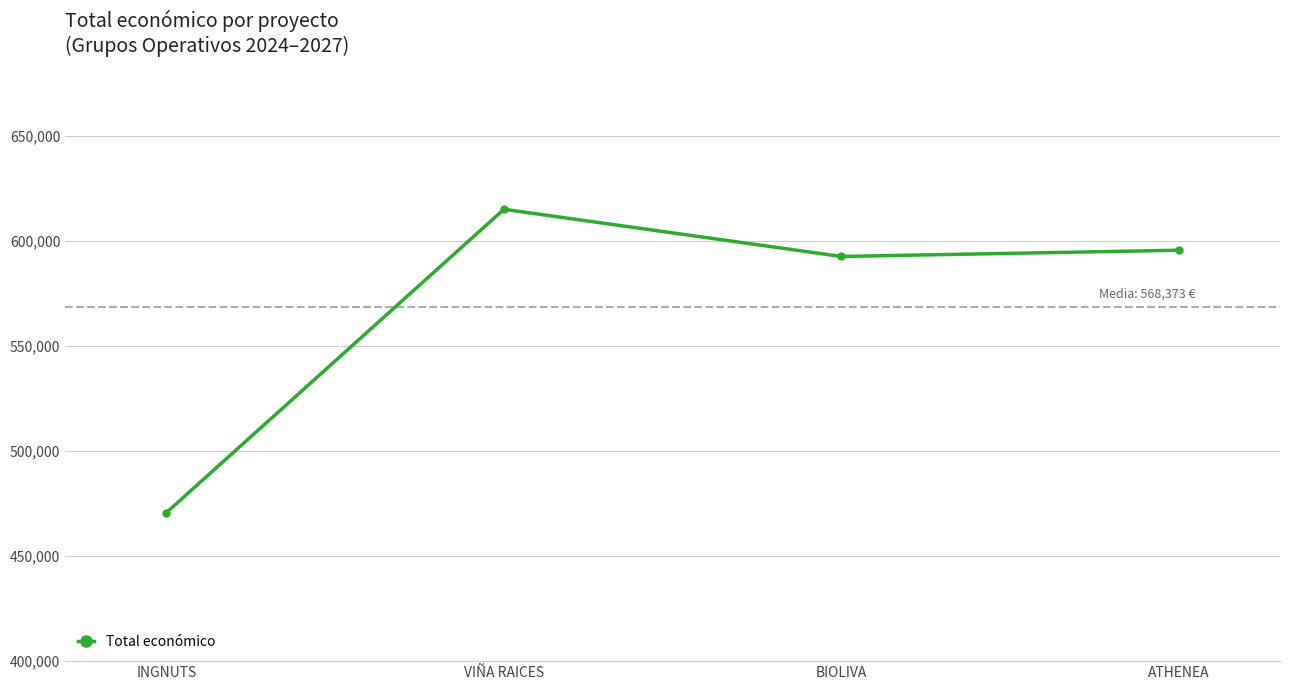

How many points are lower than both their immediate neighbors (excluding endpoints)?

1